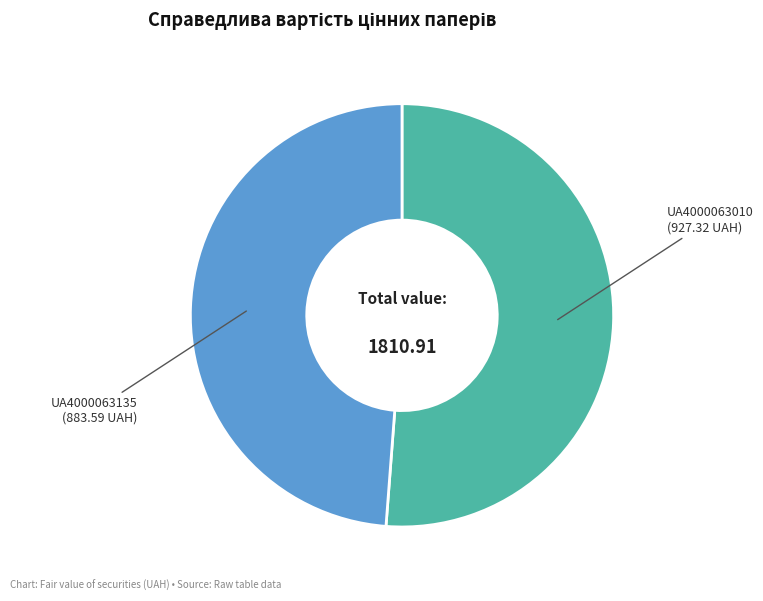

Is there any slice that represents more than half of the pie?

Yes